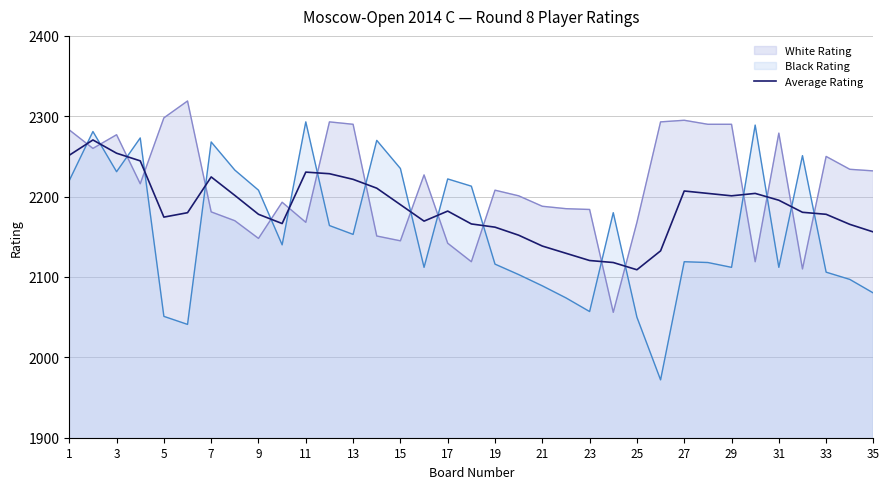

Which series has the widest spread of values?

Black Rating